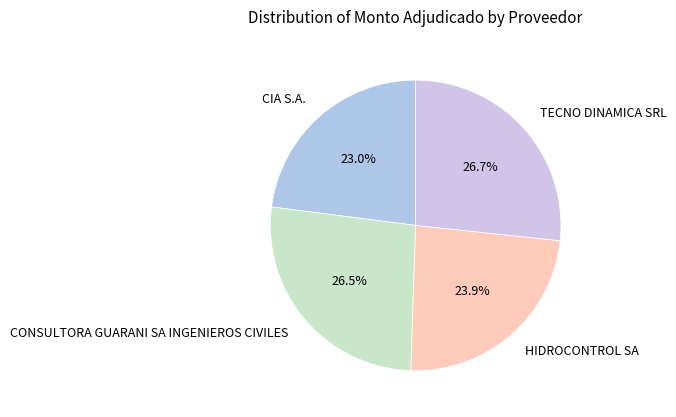

Which has a higher value, CONSULTORA GUARANI SA INGENIEROS CIVILES or HIDROCONTROL SA?

CONSULTORA GUARANI SA INGENIEROS CIVILES